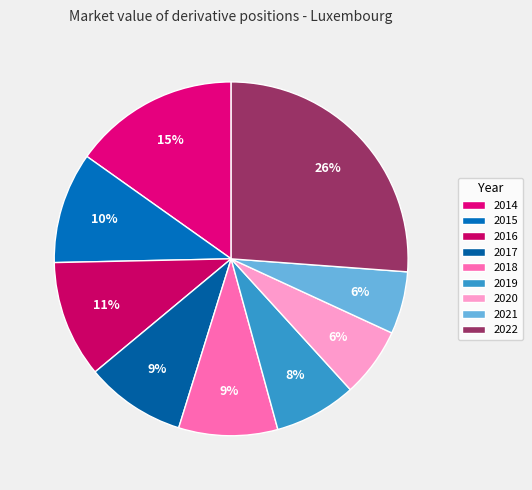

How many segments does this pie chart have?

9